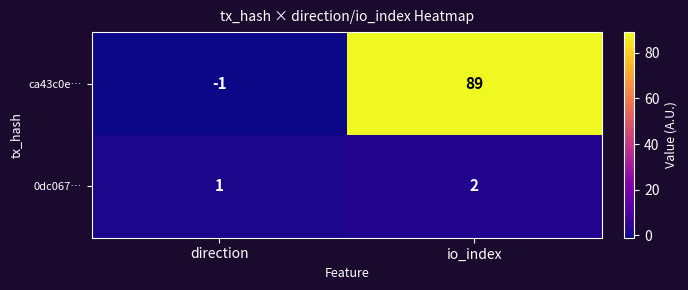

At which label is ca43c0e… closest to 44?

direction